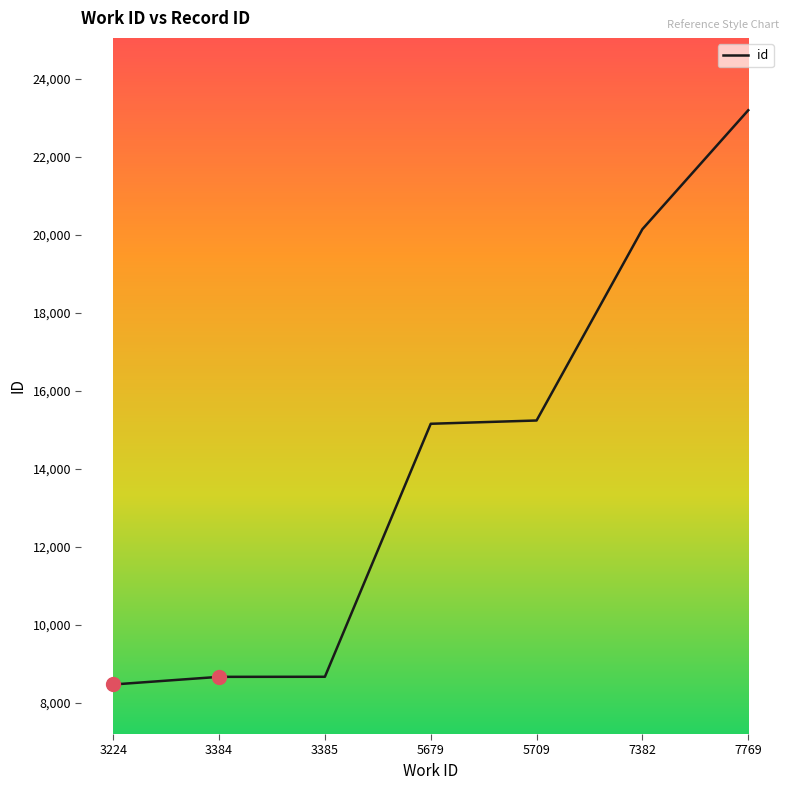

What is the change in value from 3385 to 7769?

+14526